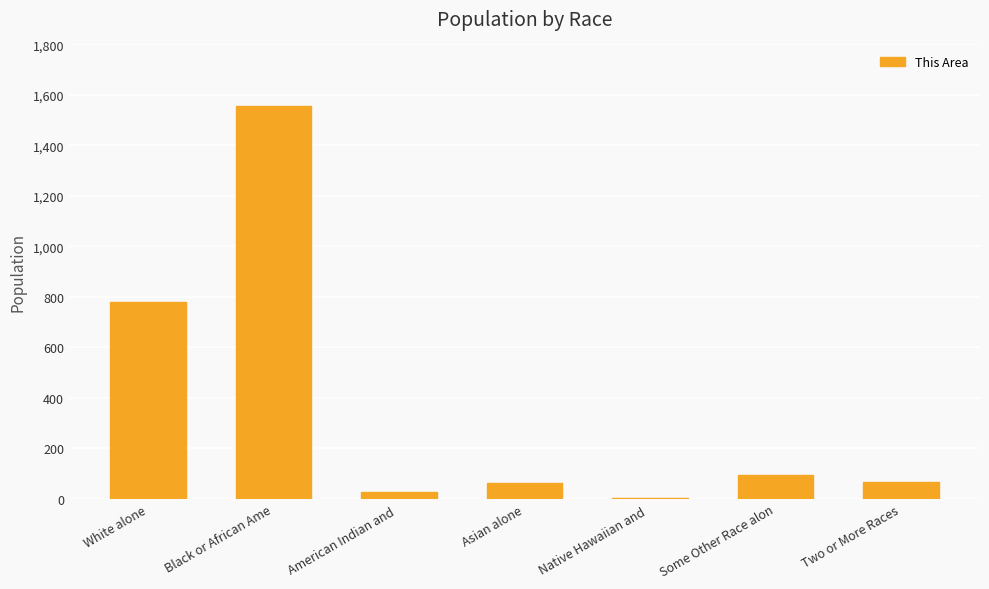

What is the change in value from Native Hawaiian and  to Some Other Race alon?

+94